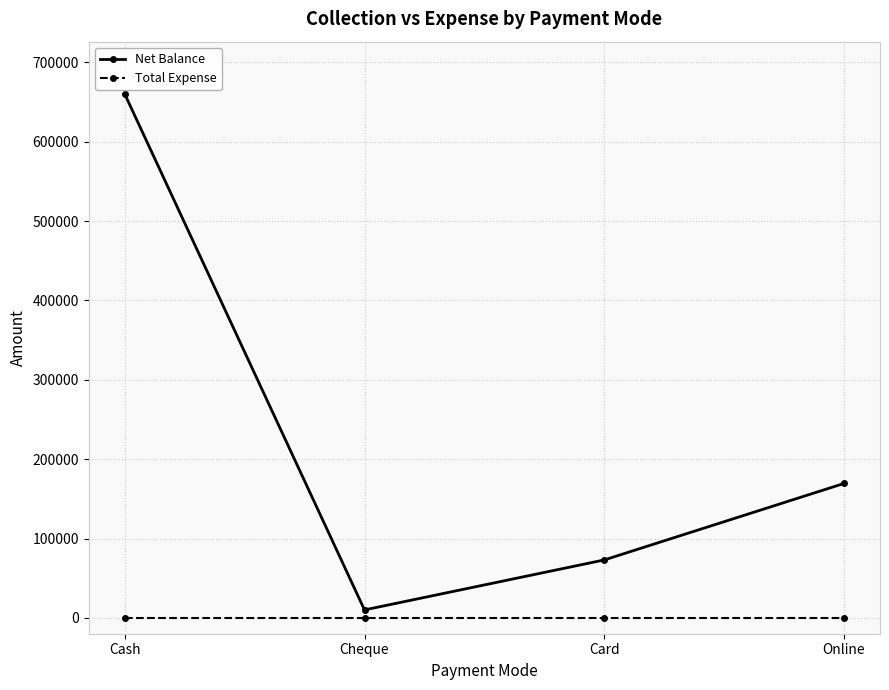

Count the number of categories in the chart.

4